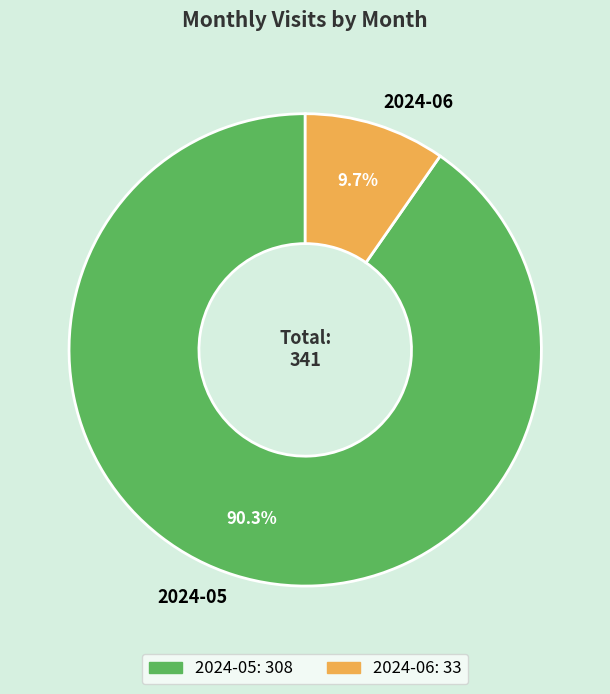

Which has a higher value, 2024-05 or 2024-06?

2024-05